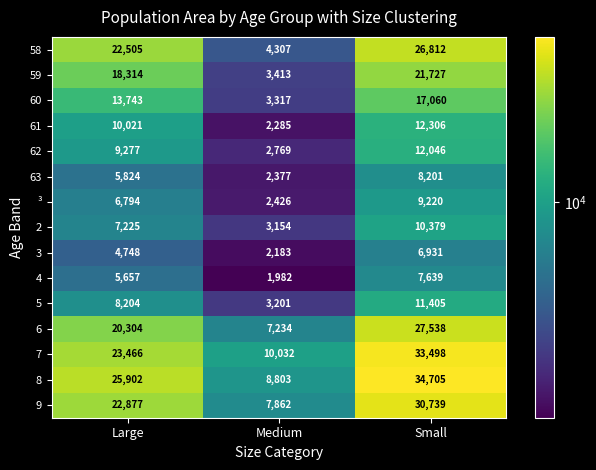

Which series has the largest range (max minus min)?

8